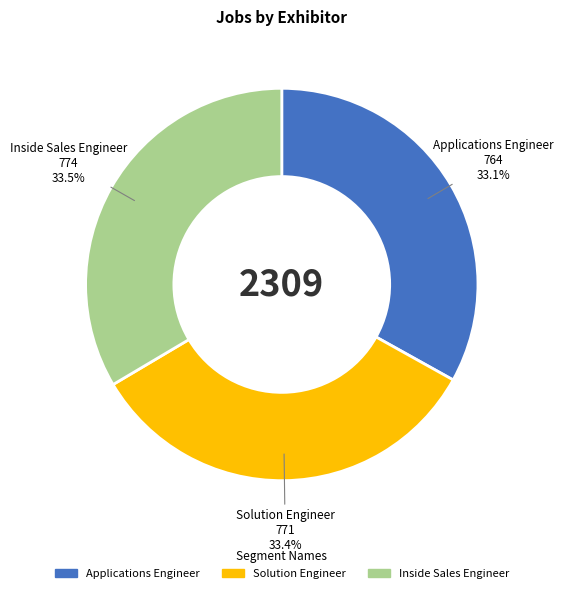

Is there a majority slice in this chart?

No